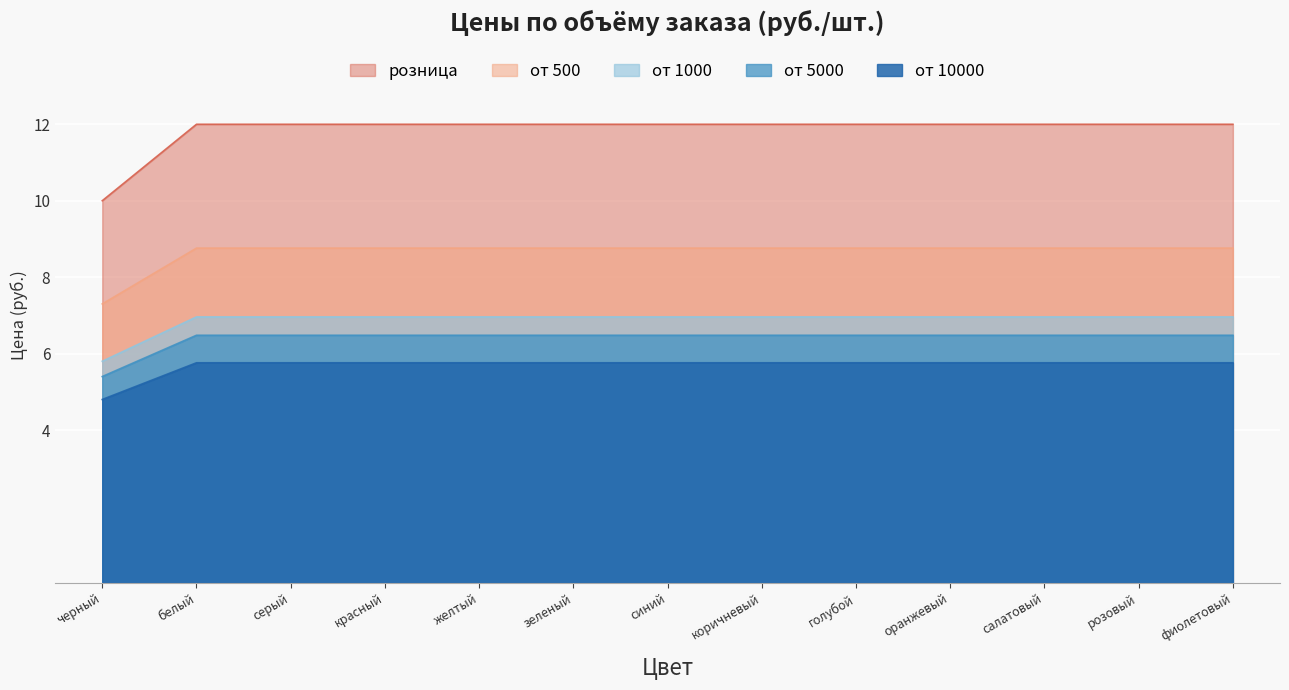

At which label does розница first exceed 5?

белый